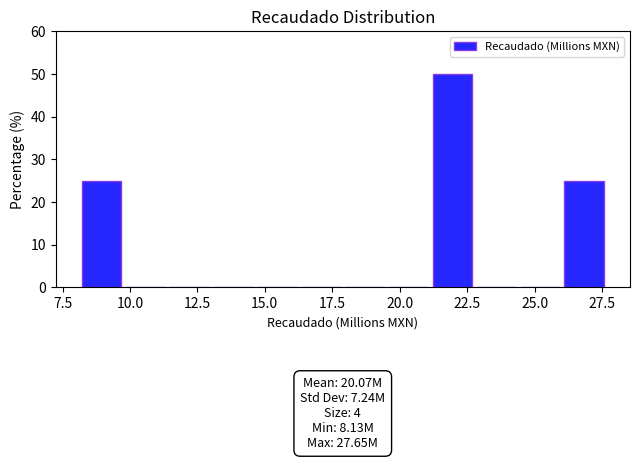

Around what value on the x-axis is the tallest bar? Give the approximate position of its centre, as read against the axis.

22.0